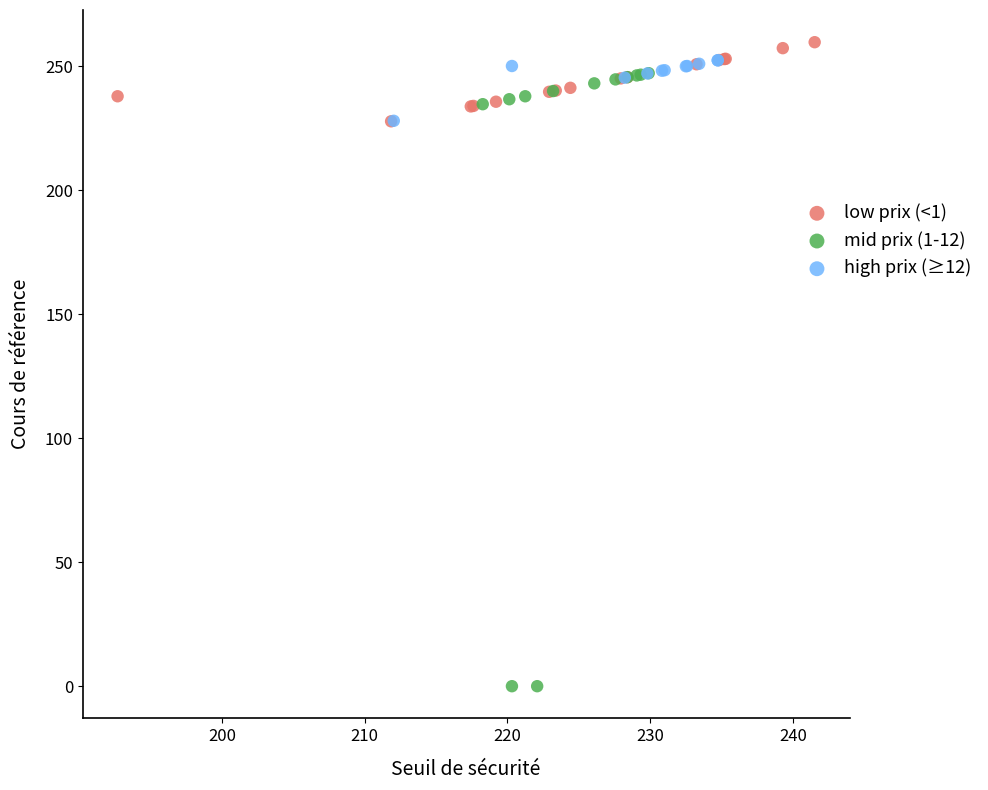

Which series has the largest Y range (max minus min)?

mid prix (1-12)